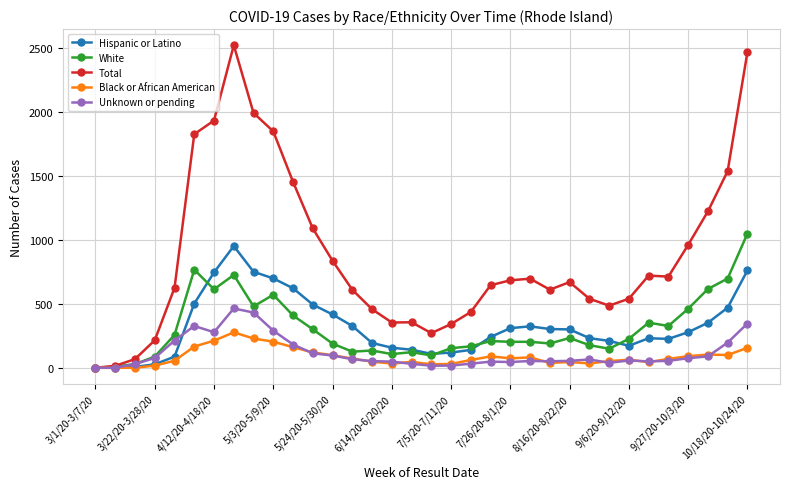

True or false: Black or African American has more than 1 interior local peaks.

True